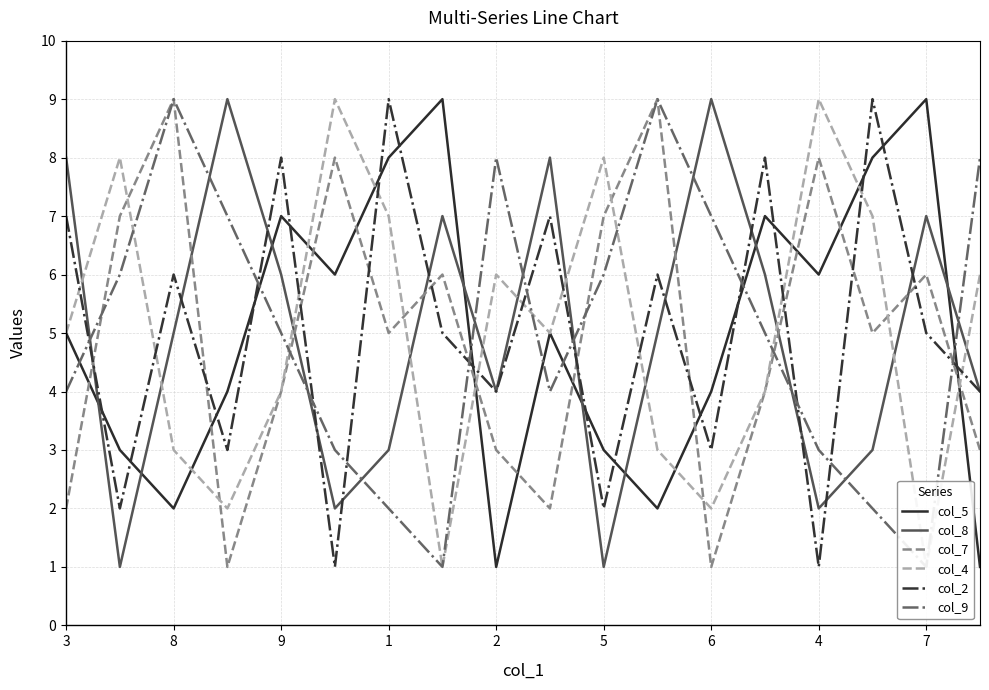

The value of col_5 at 2 is 1. True or false?

True